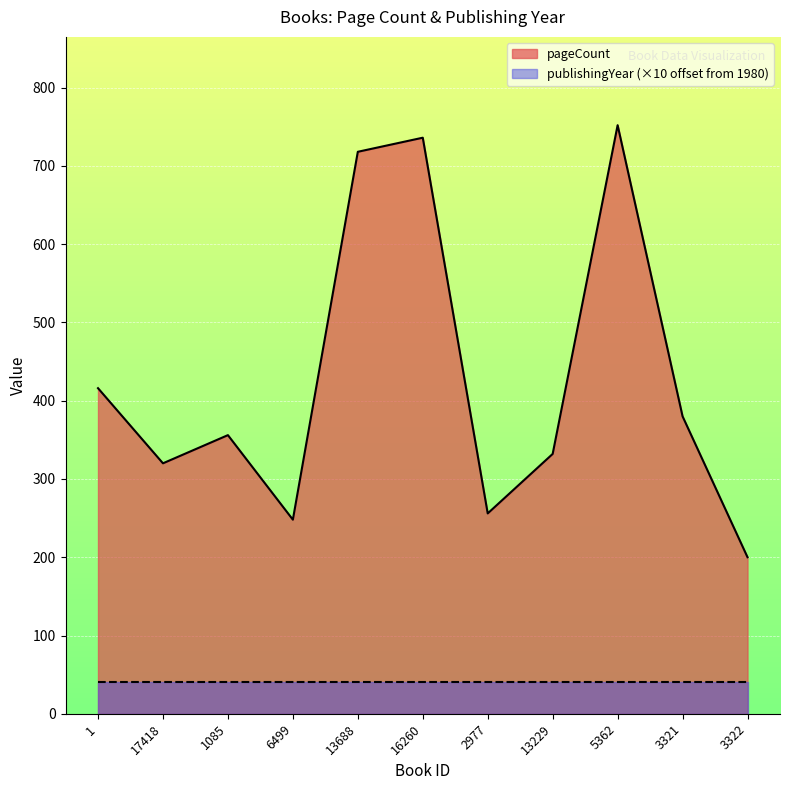

What is the change in value from 2977 to 13229?

+76